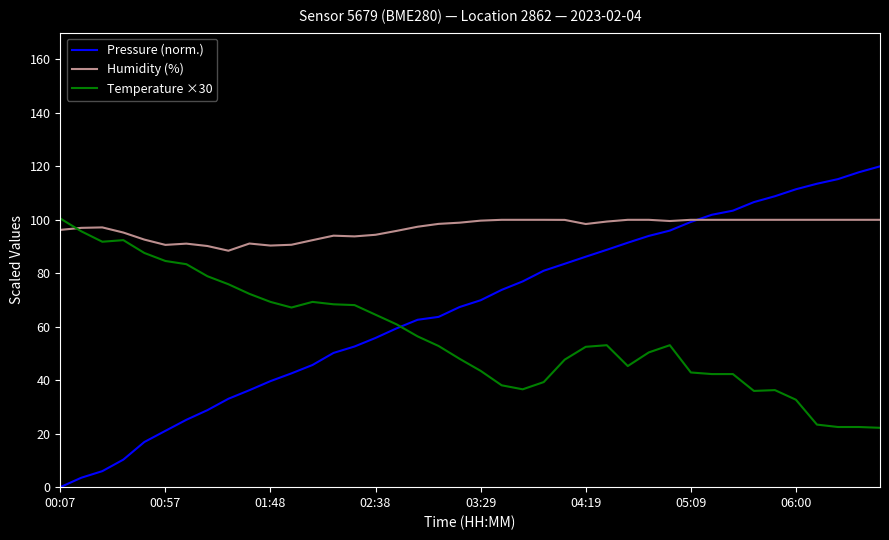

Which series has the largest range (max minus min)?

Pressure (norm.)